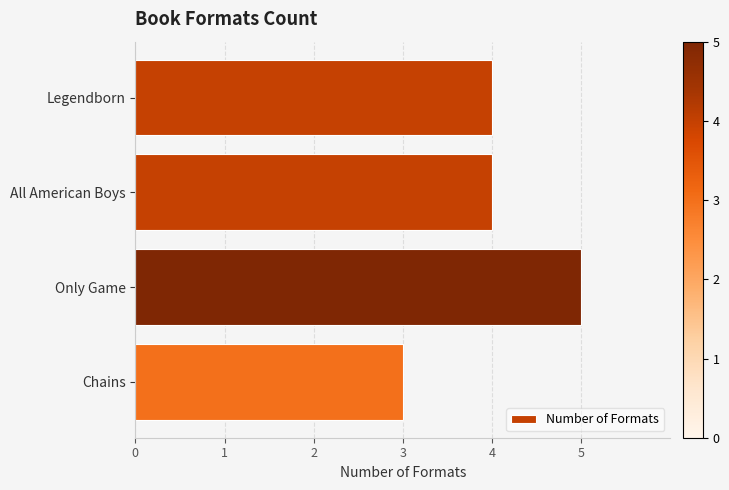

What is the smallest value displayed?

3